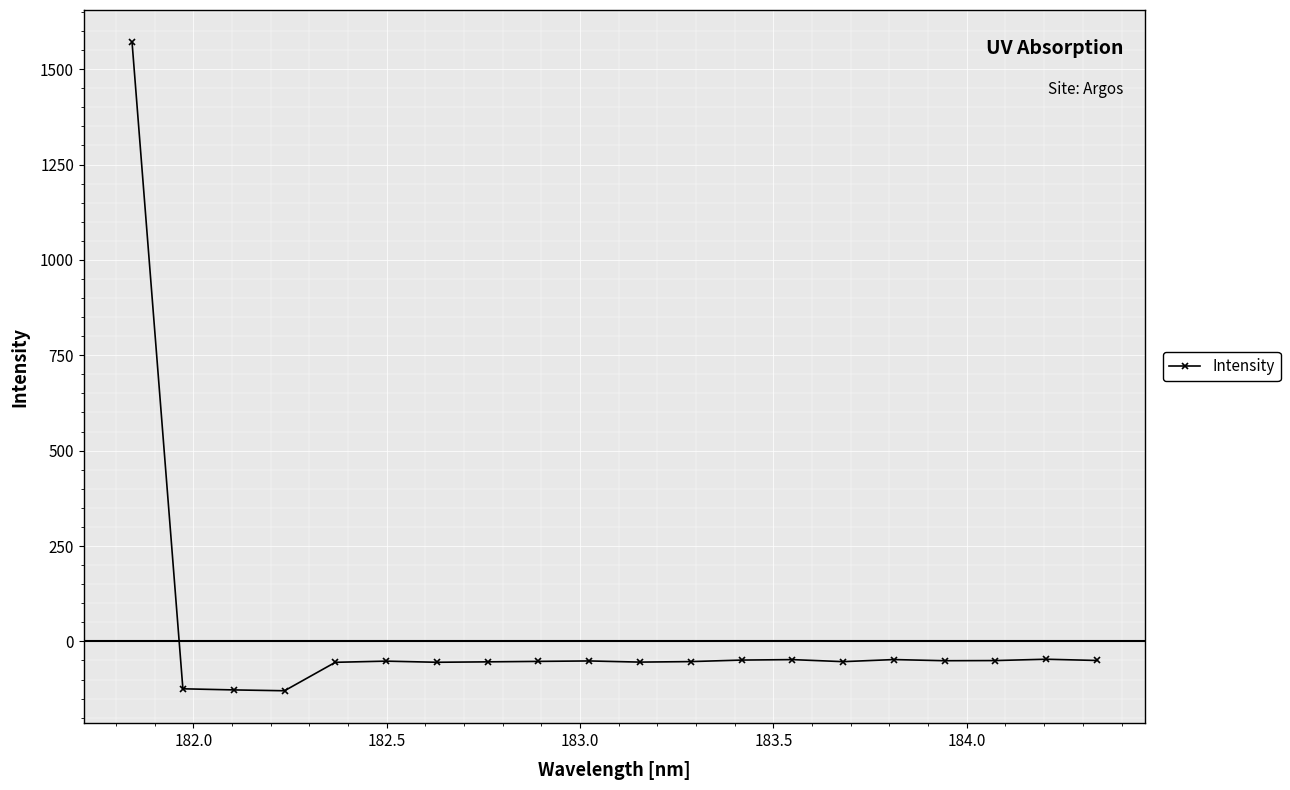

What is the average value?

18.4